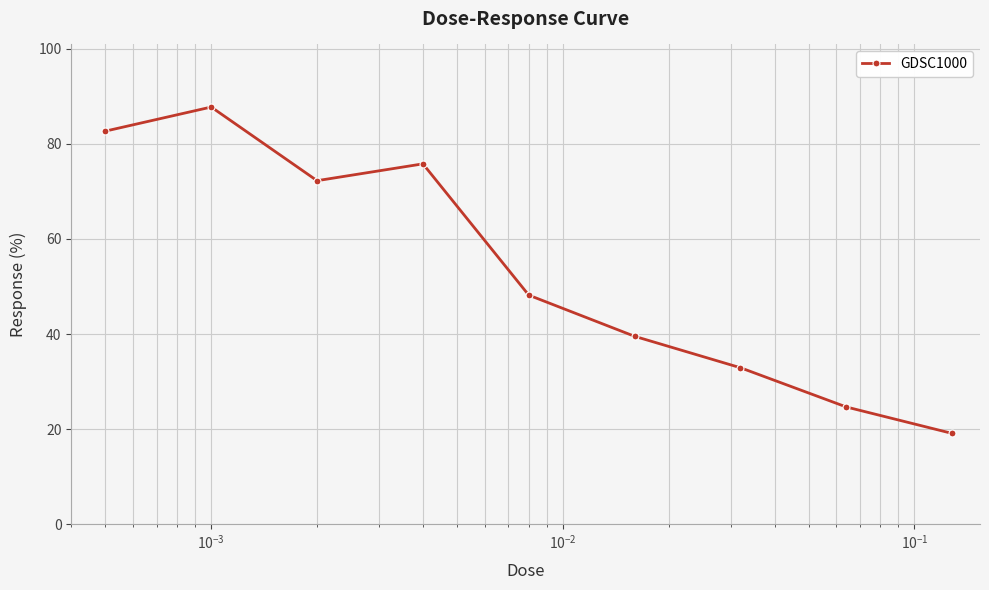

What is the sum of all values?

482.9